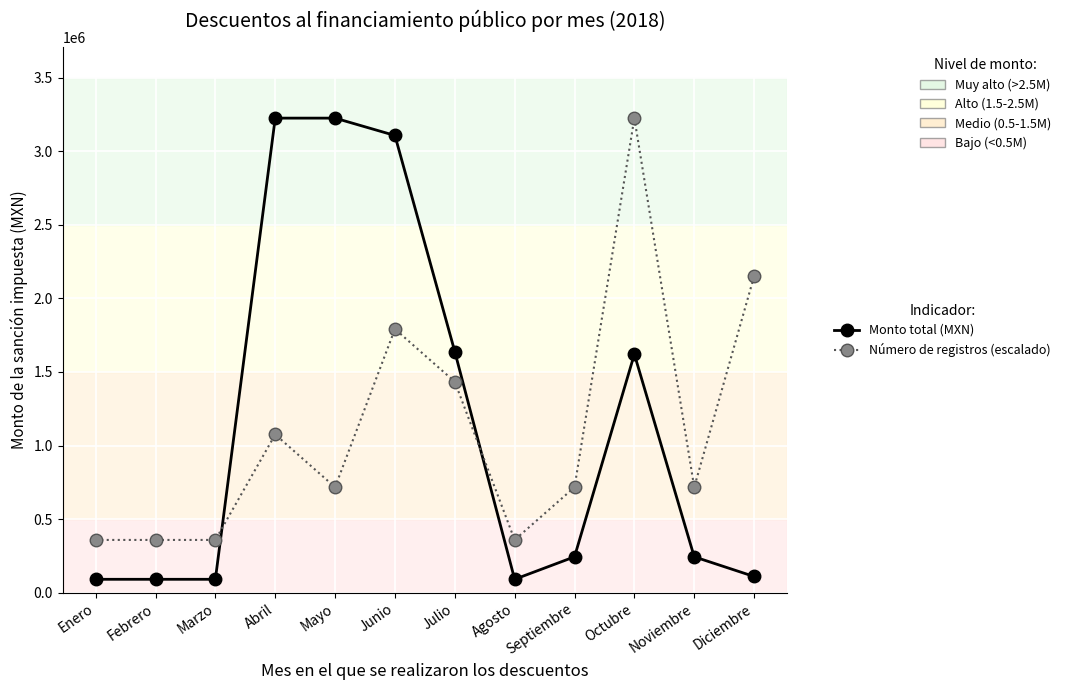

Is it true that Monto total (MXN) equals 243736.2 at Septiembre?

True